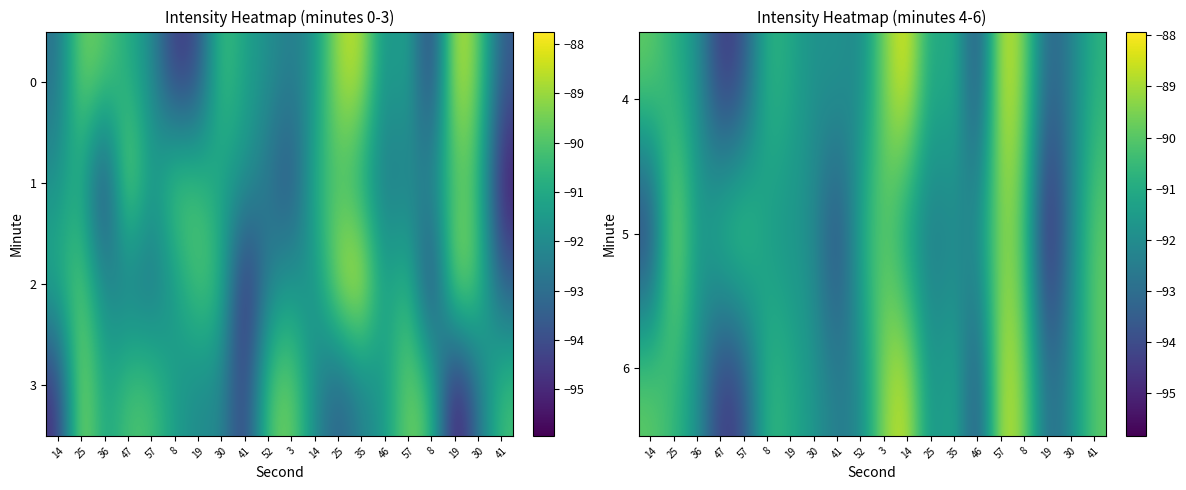

At which category is the sum across all series the highest?

57